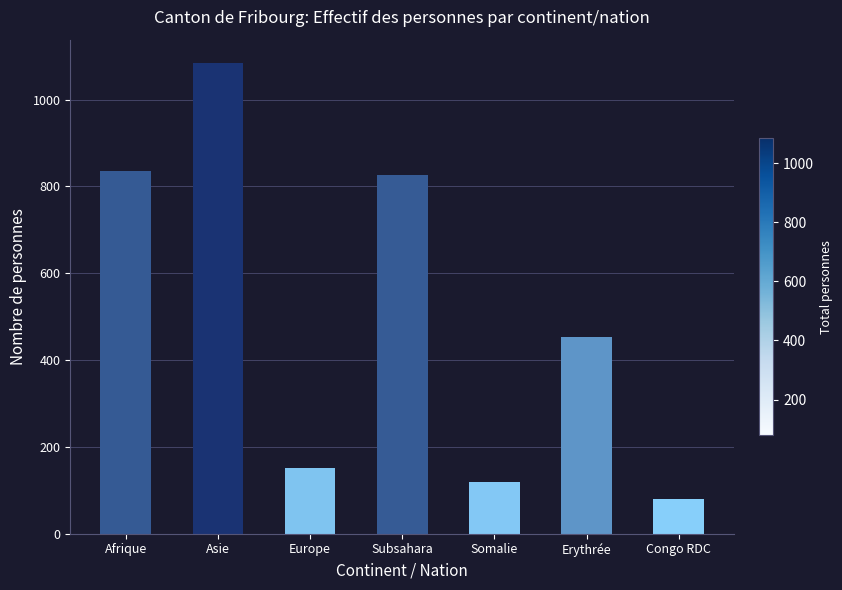

Between Congo RDC and Erythrée, which is larger?

Erythrée